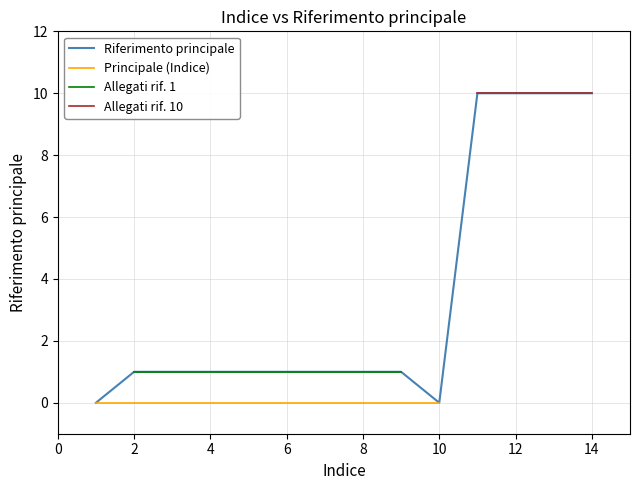

True or false: the data shows 1 at 7.

True